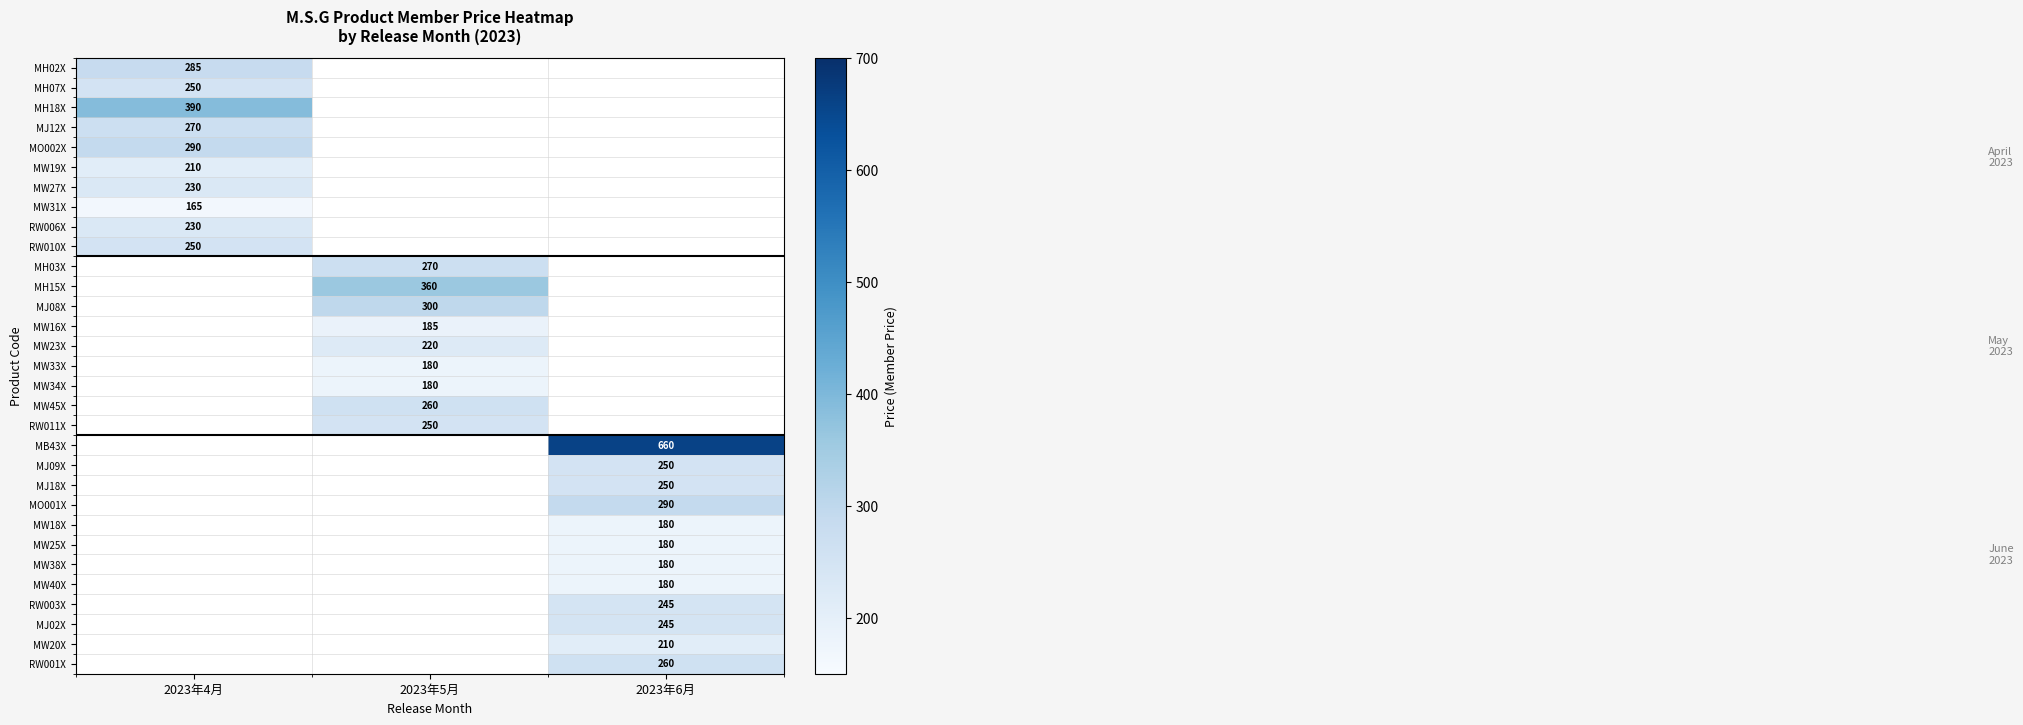

The RW011X series shows 409 at 2023年5月. True or false?

False